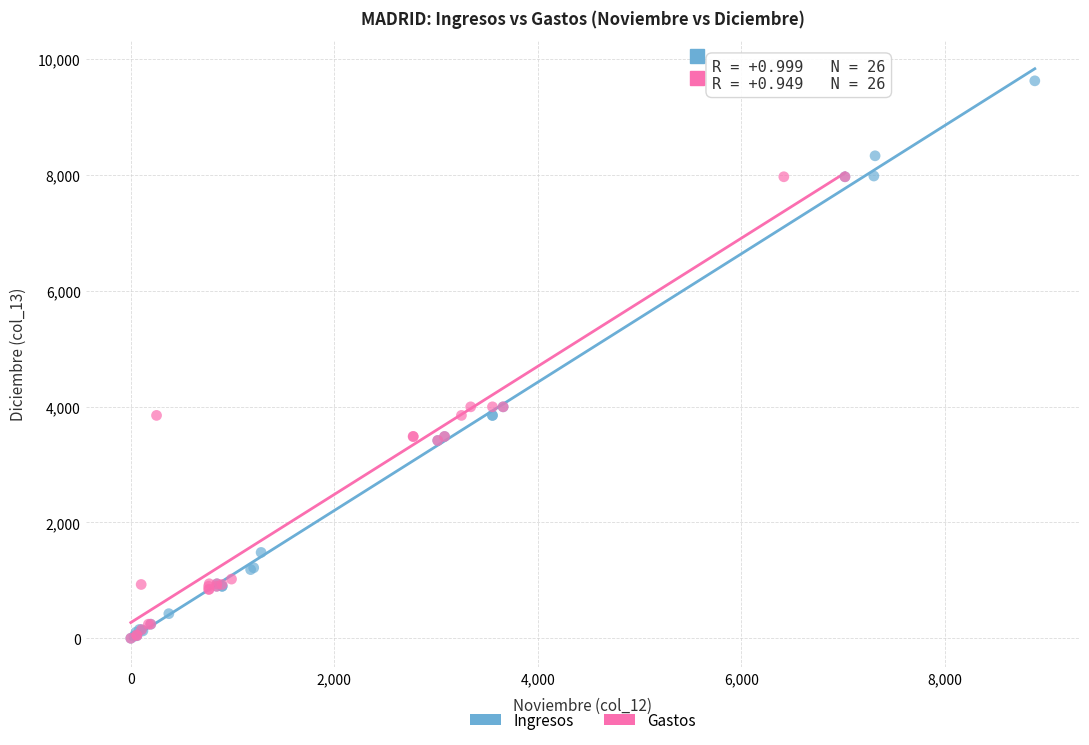

Which series contains the highest Y value?

Ingresos